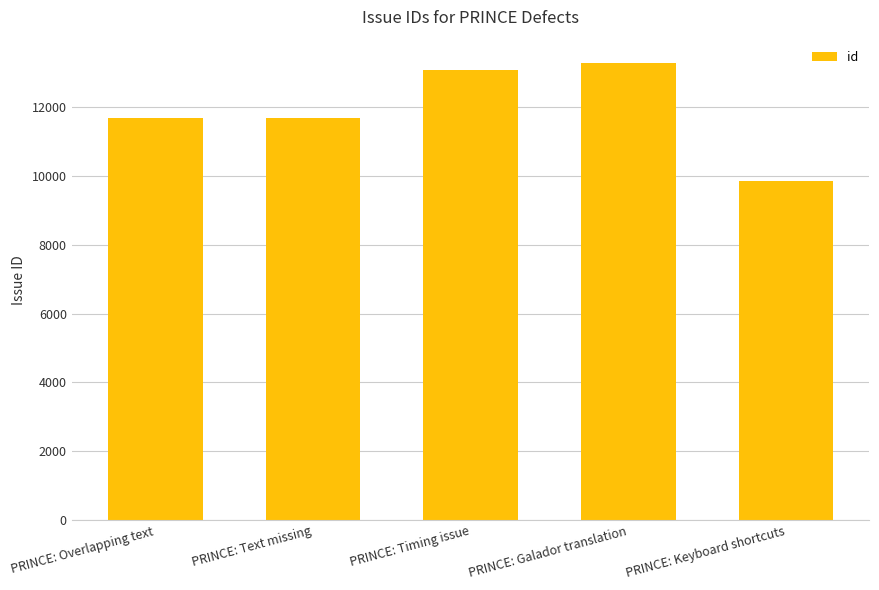

How many distinct data groups are displayed?

1